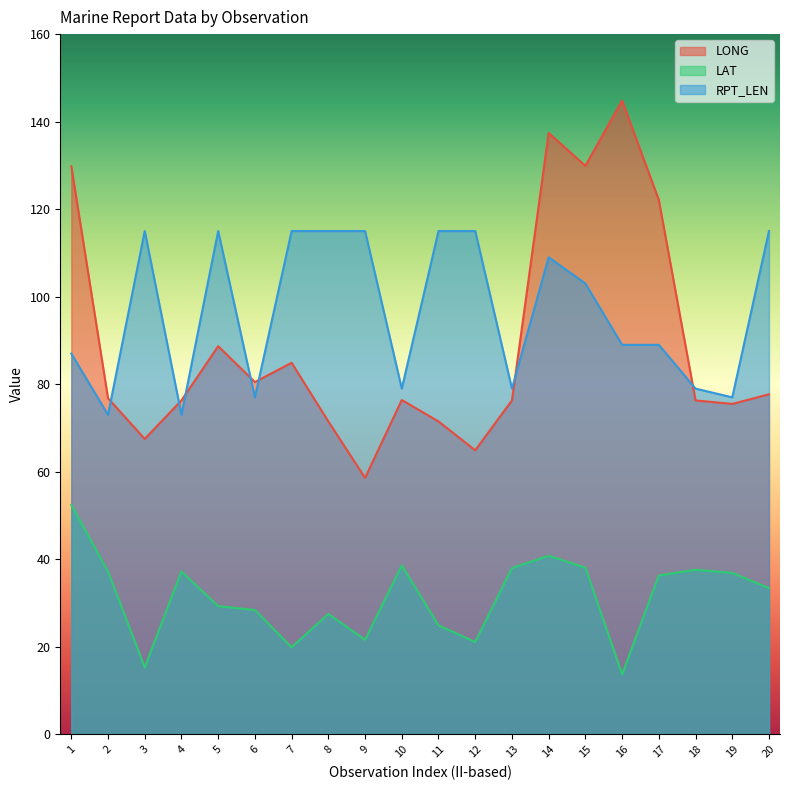

What is the value of the LONG point at the 7th from the left?

84.9